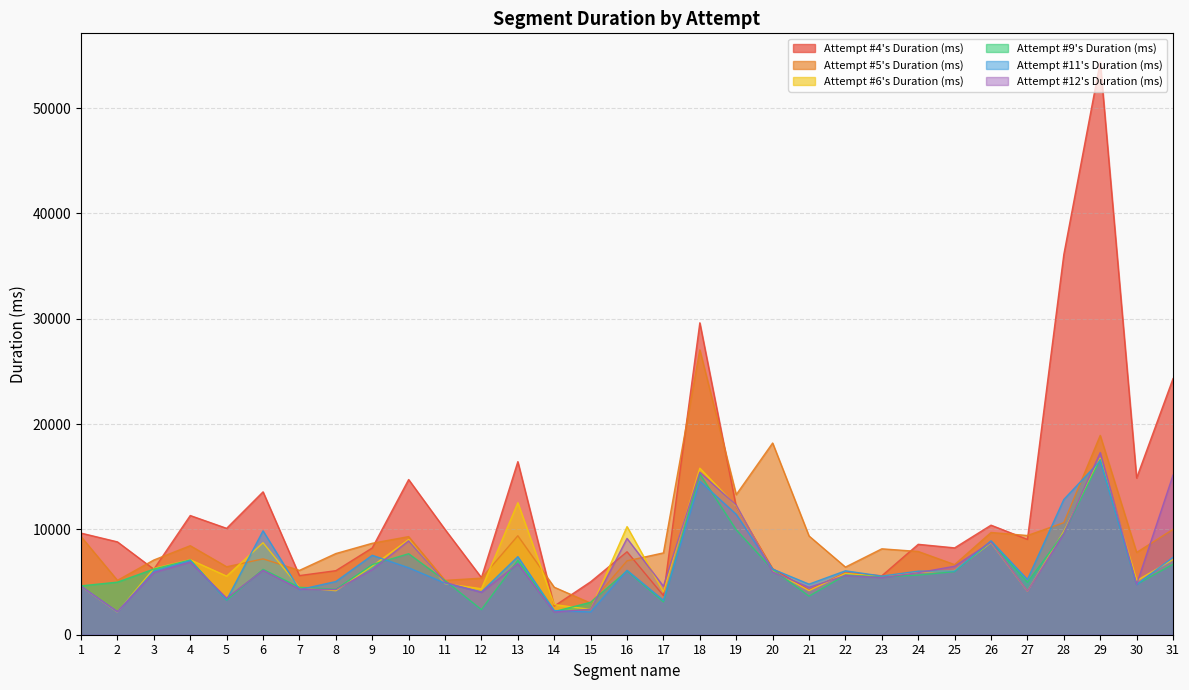

The value of Attempt #12's Duration (ms) at 28 is 9594. True or false?

True